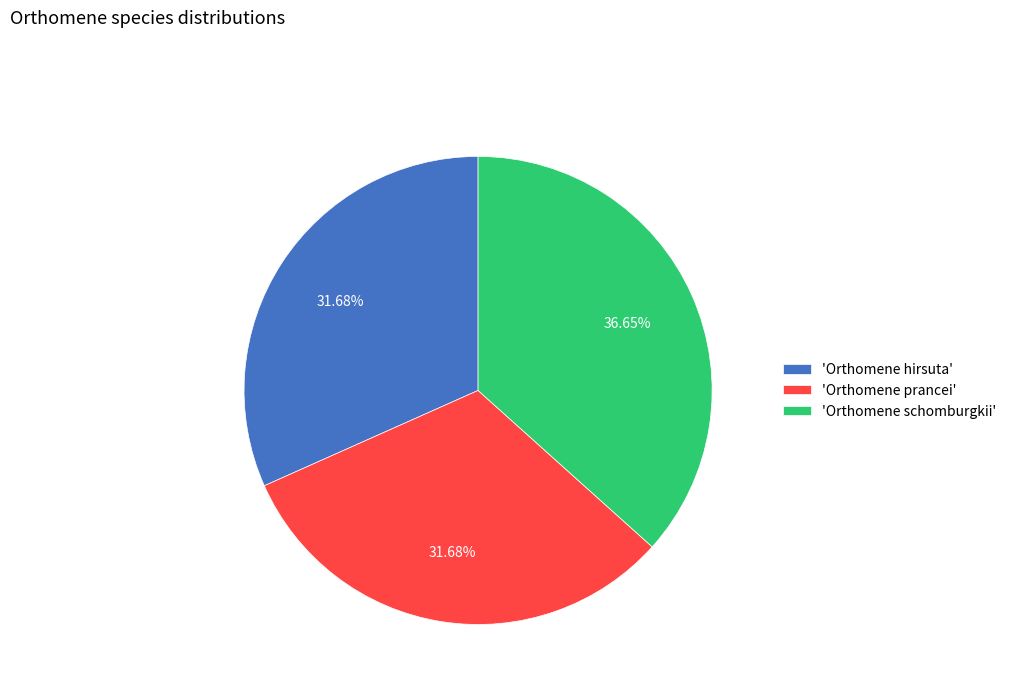

Is the sum of 'Orthomene schomburgkii' and 'Orthomene hirsuta' greater than half?

Yes